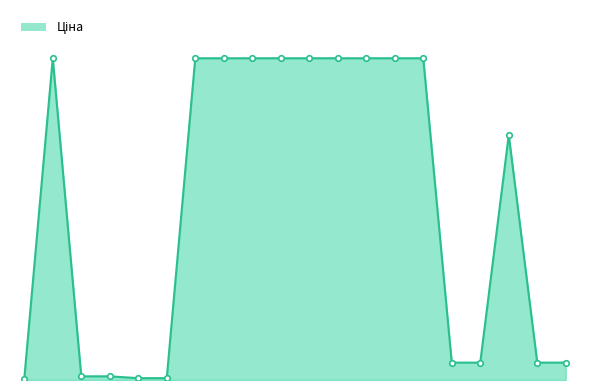

How many categories are shown in the chart?

20